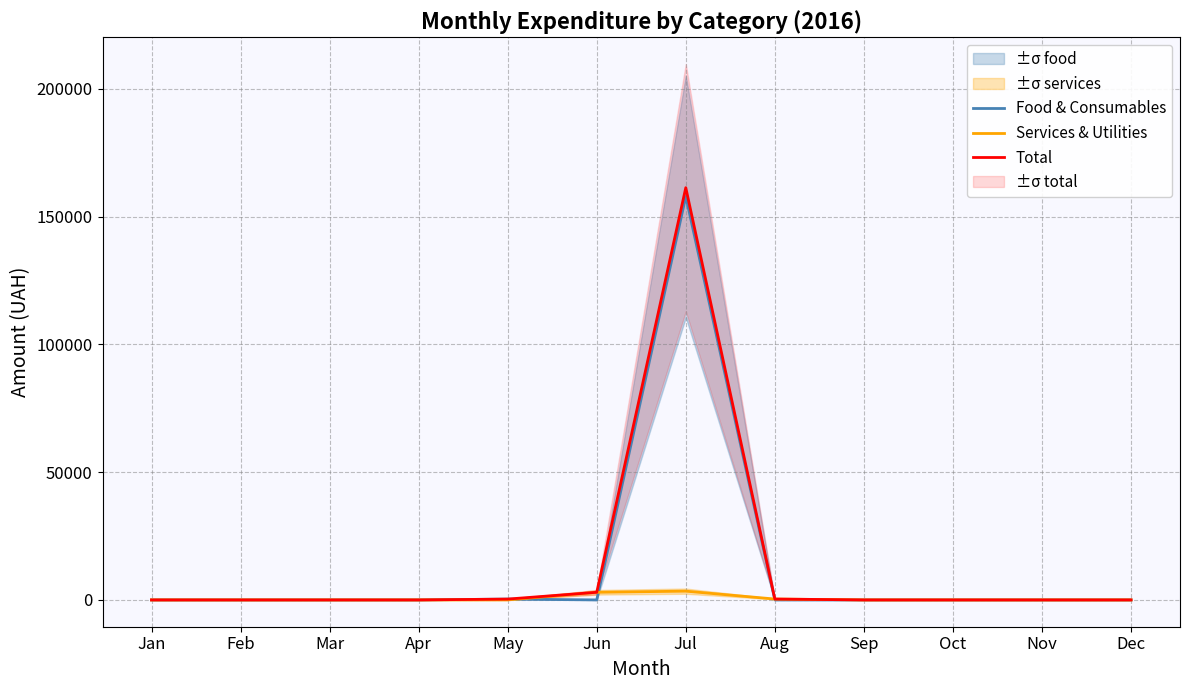

In Services & Utilities, how many points are higher than both neighbors (excluding endpoints)?

1